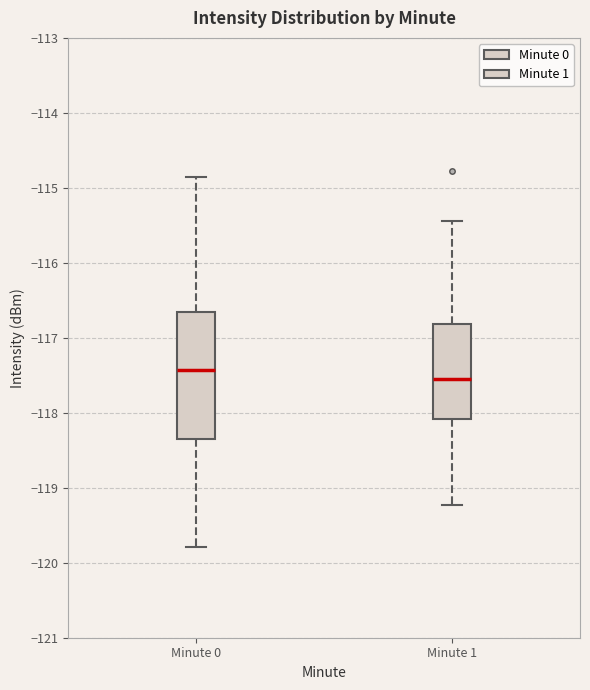

Where does the median line of the box for Minute 1 sit on the y-axis? The values are not printed on the chart, so give them approximately, as read against the axis.

-117.5